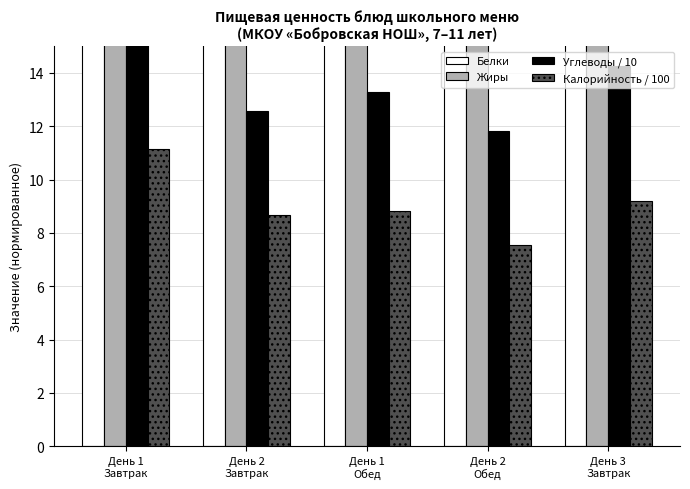

How many series are shown in this chart?

4